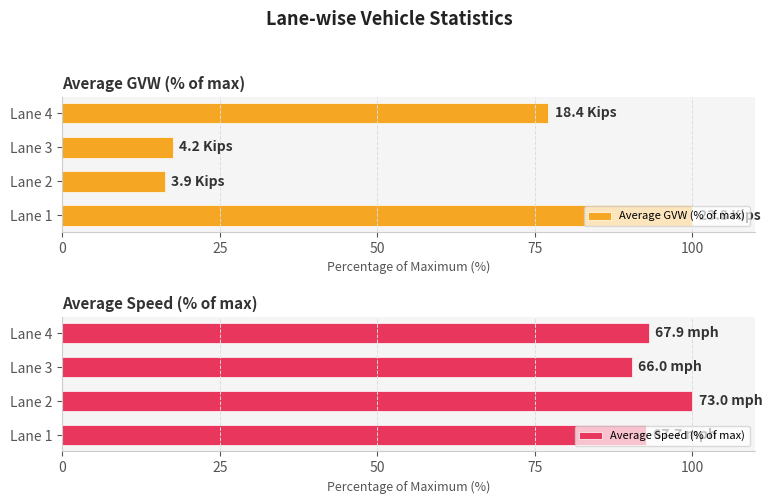

True or false: Average GVW (% of max) has a value of 53.9 at Lane 4.

False